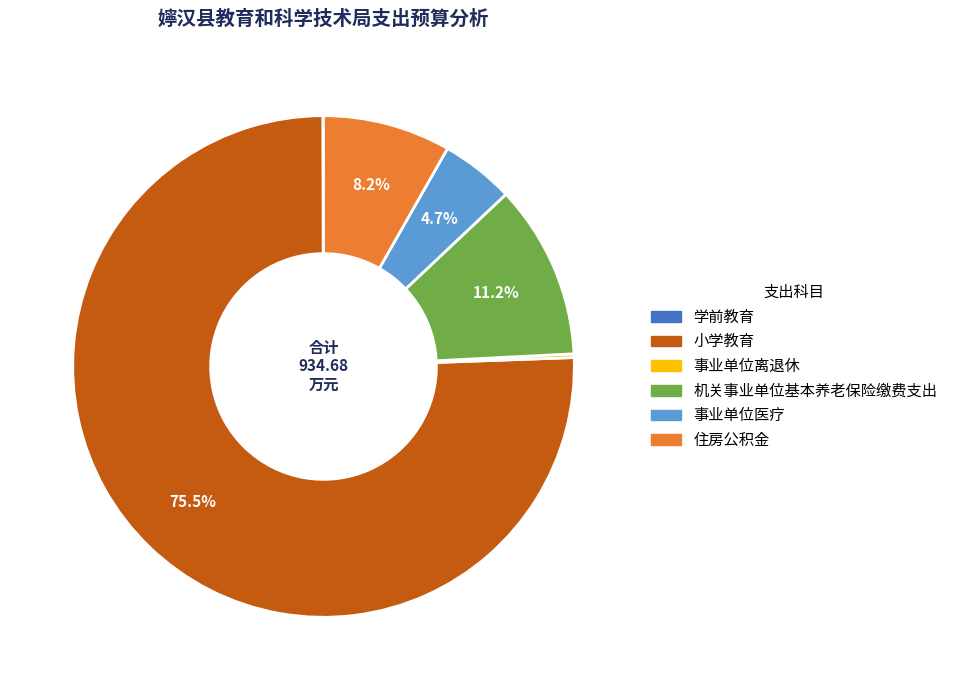

Do 住房公积金 and 事业单位医疗 together represent more than half of the pie?

No